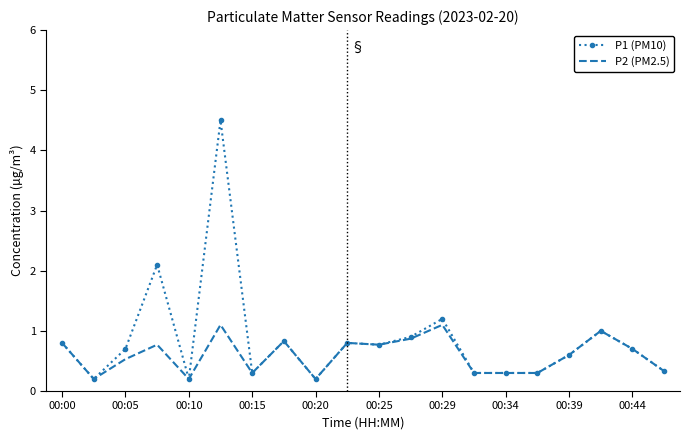

What is the maximum value shown in the chart?

4.5